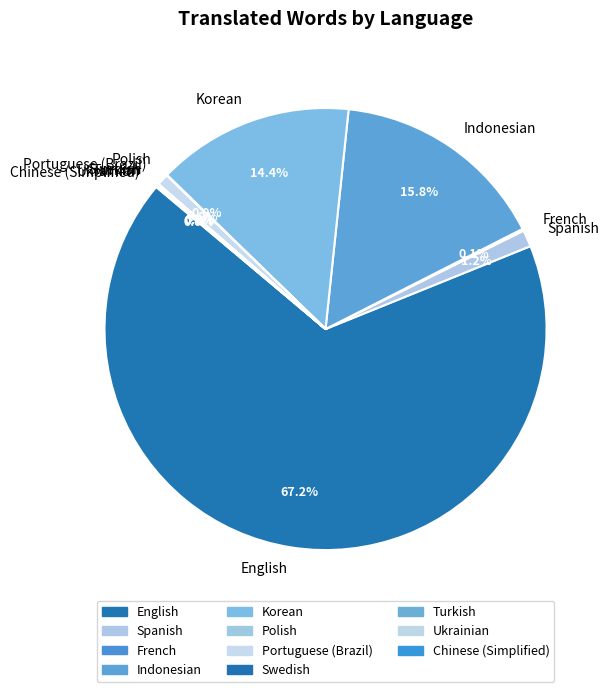

Which slice is the largest?

English